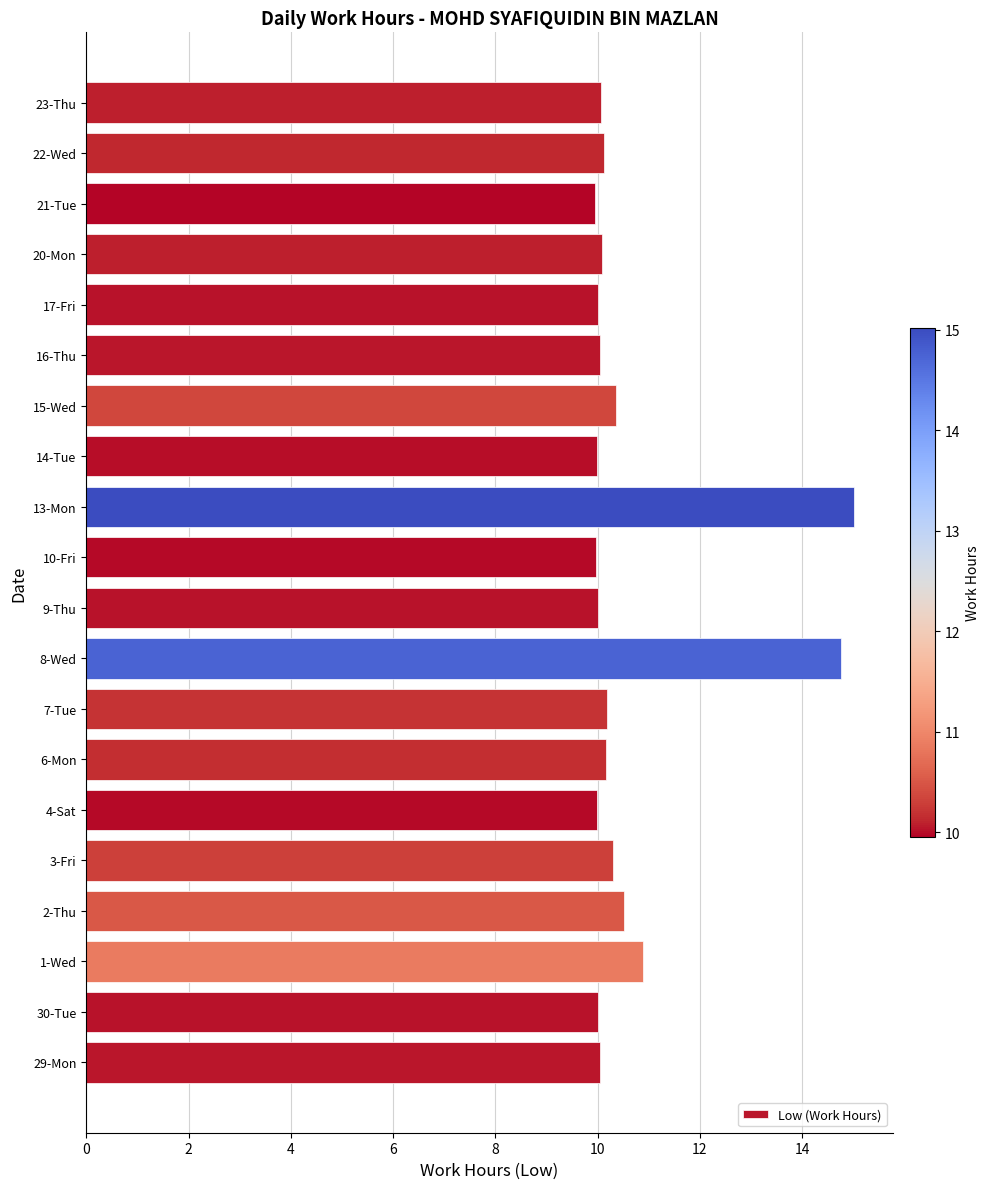

What is the maximum value shown in the chart?

15.0